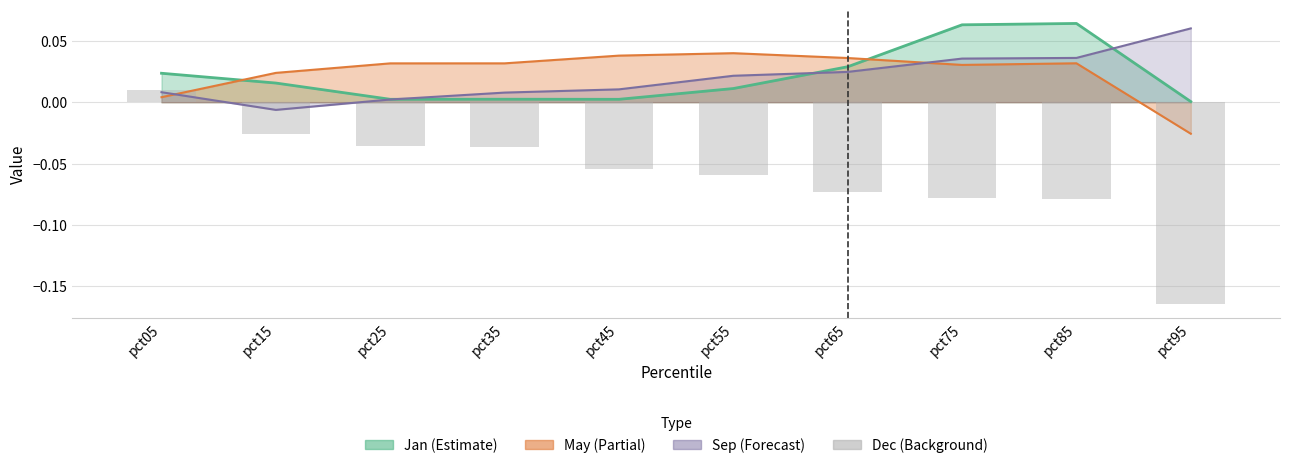

What is the difference between the second highest and second lowest values?

0.1